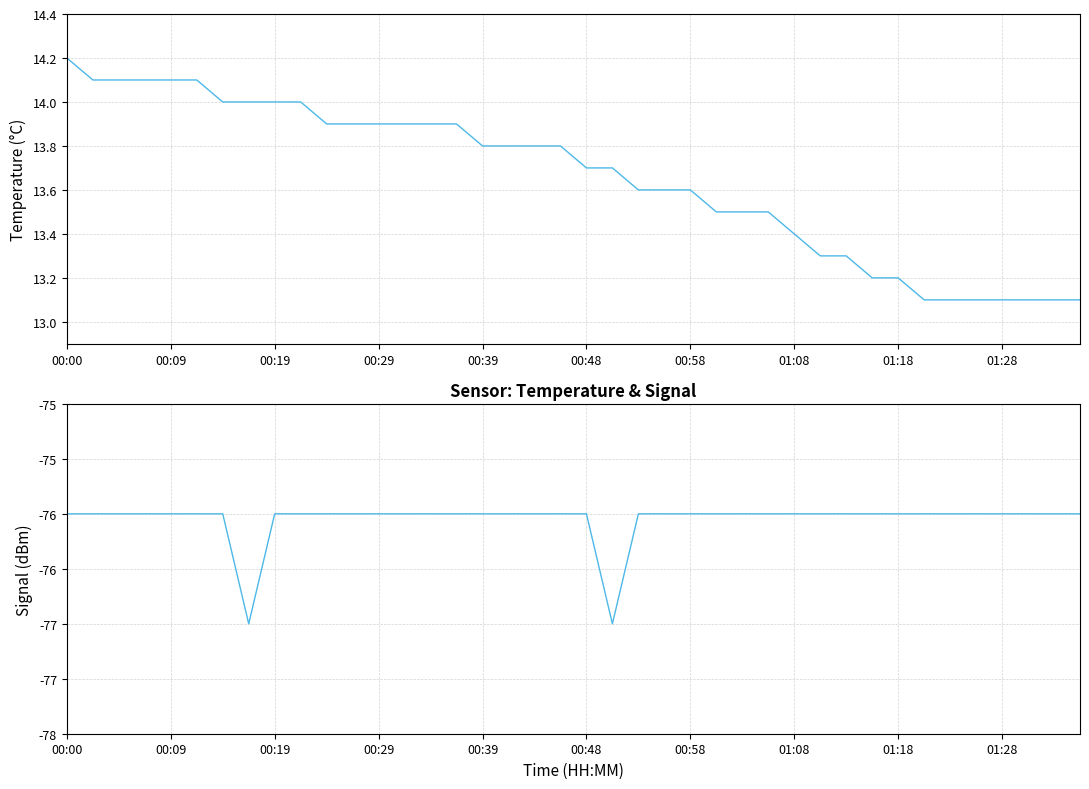

True or false: Signal has more than 2 points higher than both neighbors.

False